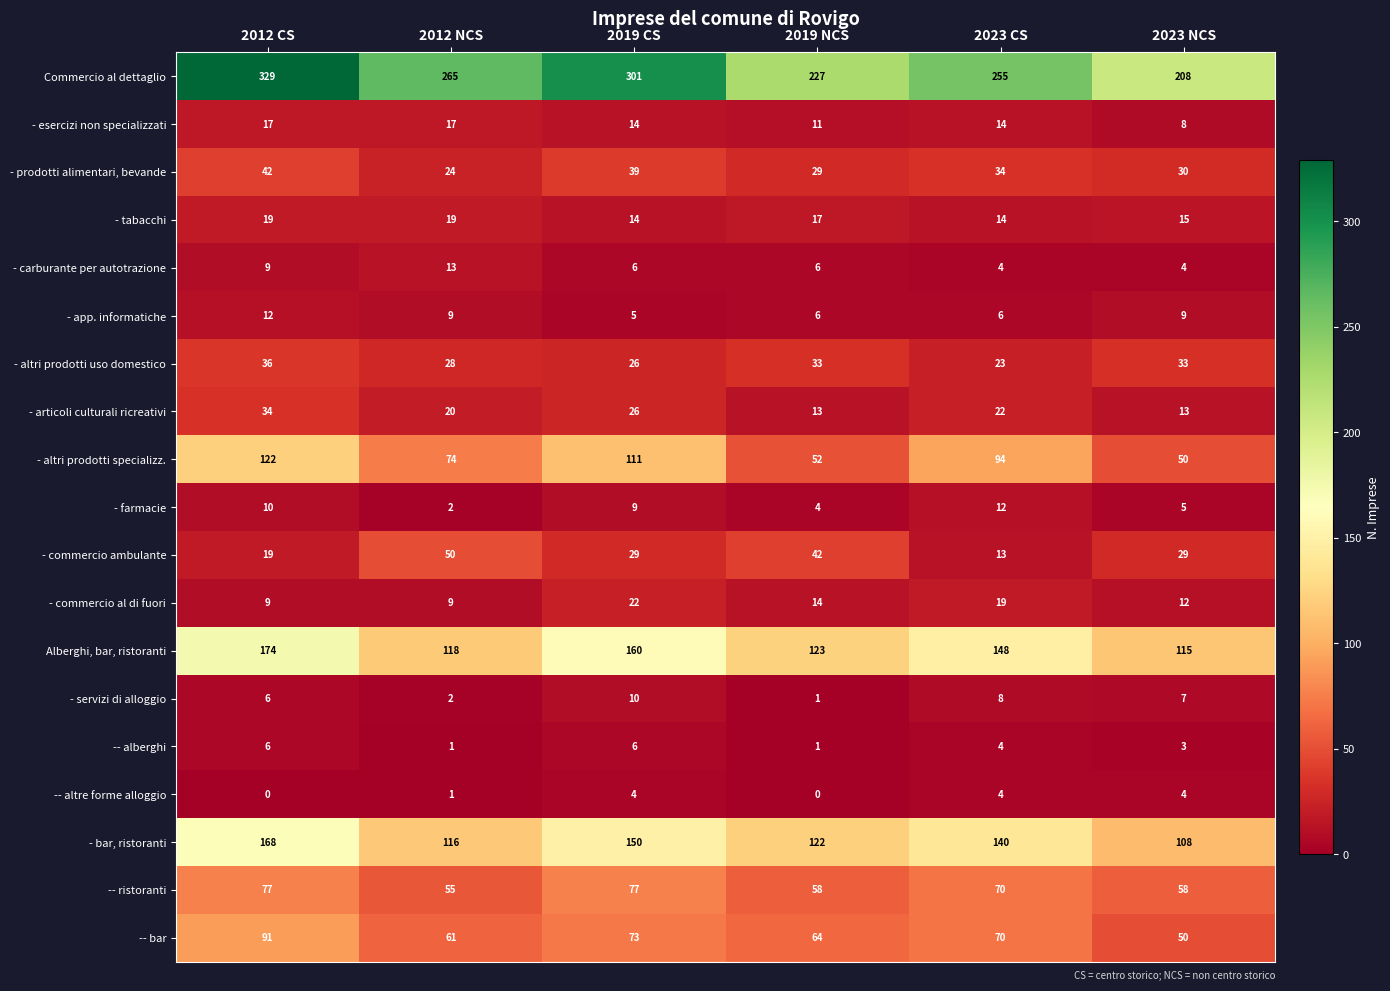

At which label is -- alberghi closest to 3?

2023 NCS